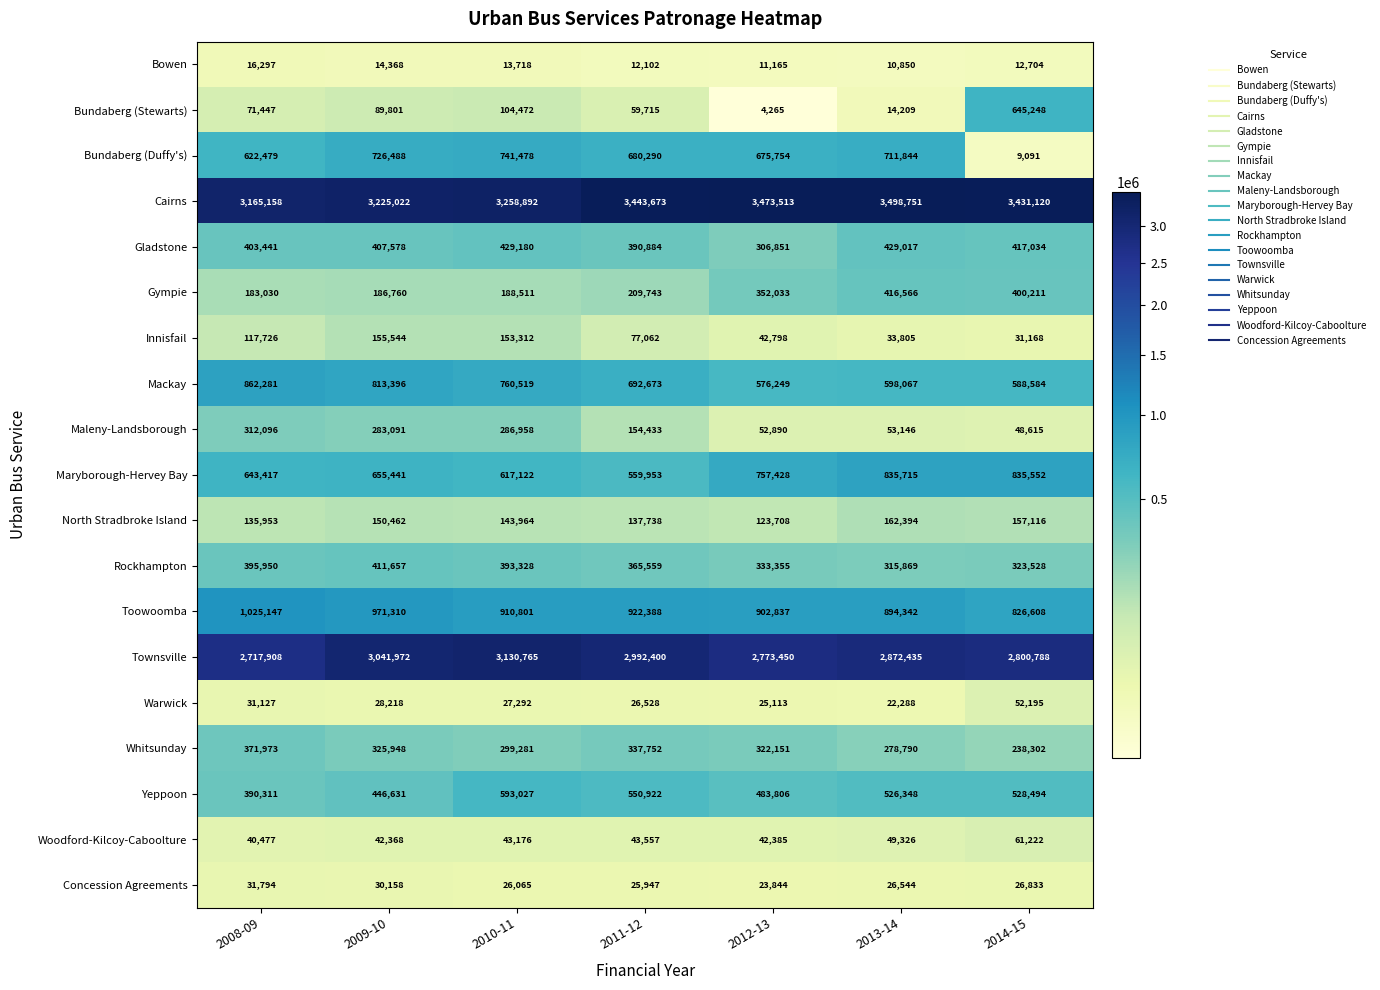

Which category has the highest value in the Rockhampton series?

2009-10